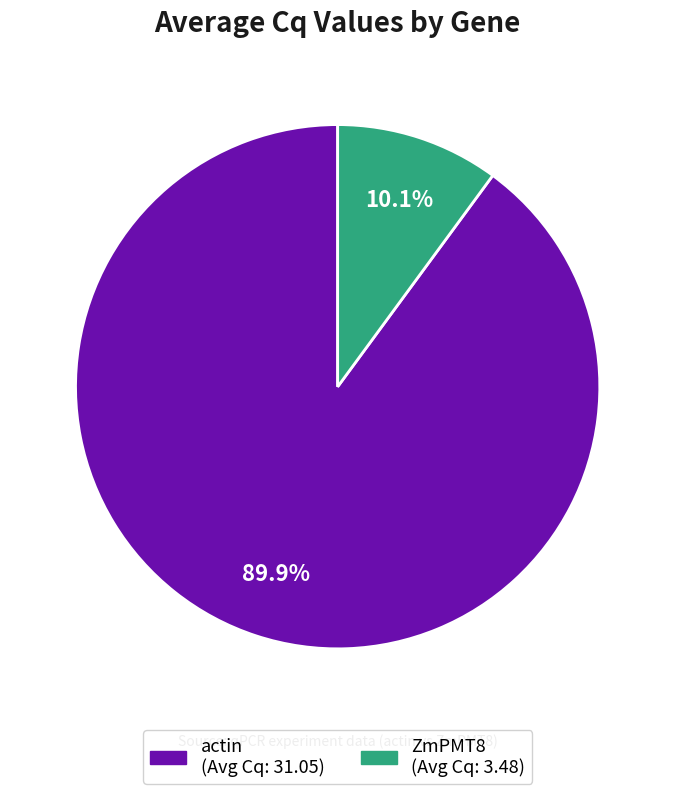

Does any single category account for the majority?

Yes